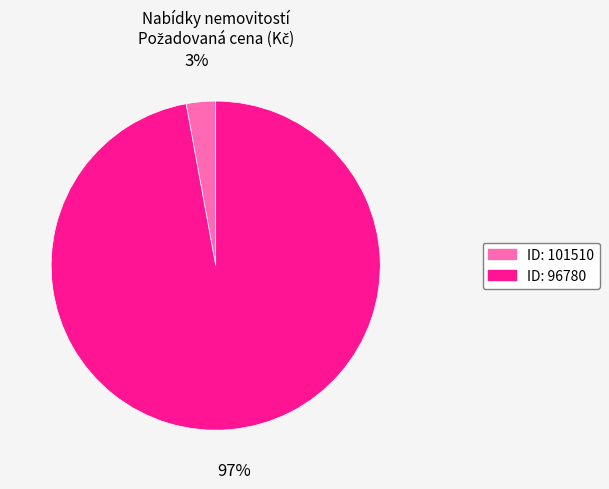

To the nearest percent, what is the average slice percentage?

50%